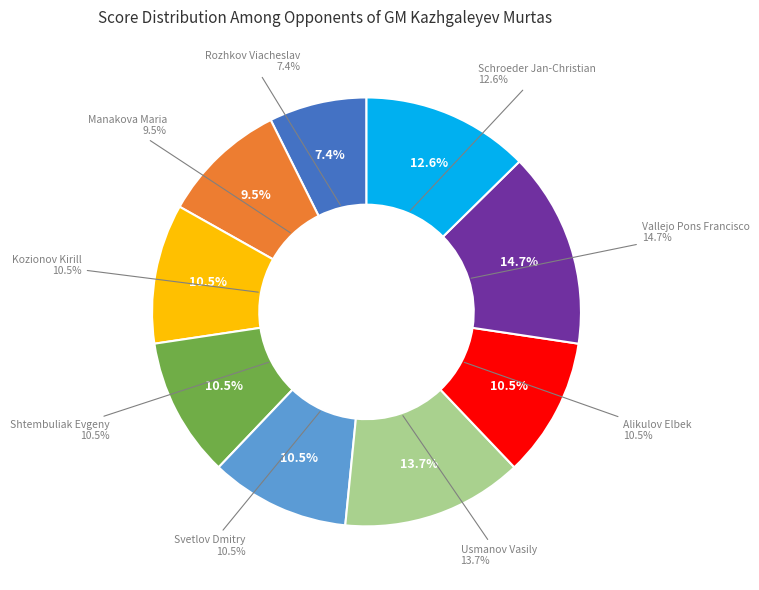

The Vallejo Pons Francisco slice represents 6% of the pie. True or false?

False